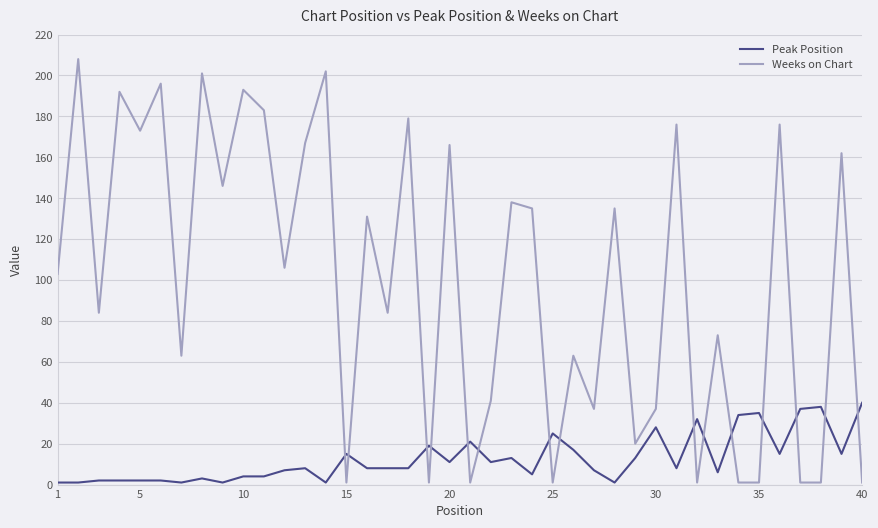

True or false: Peak Position has more than 1 interior local peaks.

True